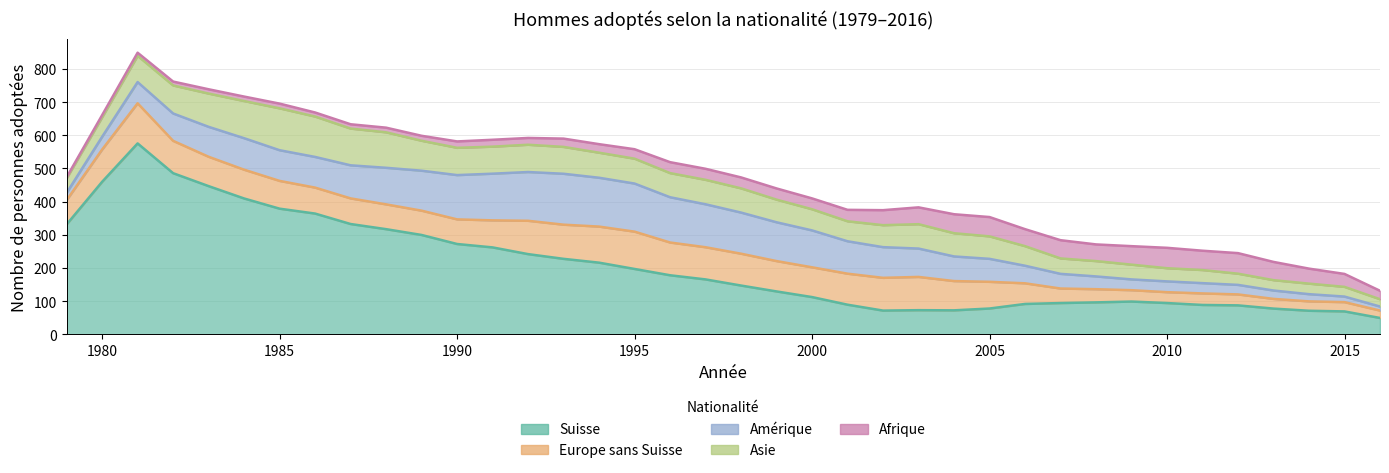

Where is Amérique nearest to the value 88?

6